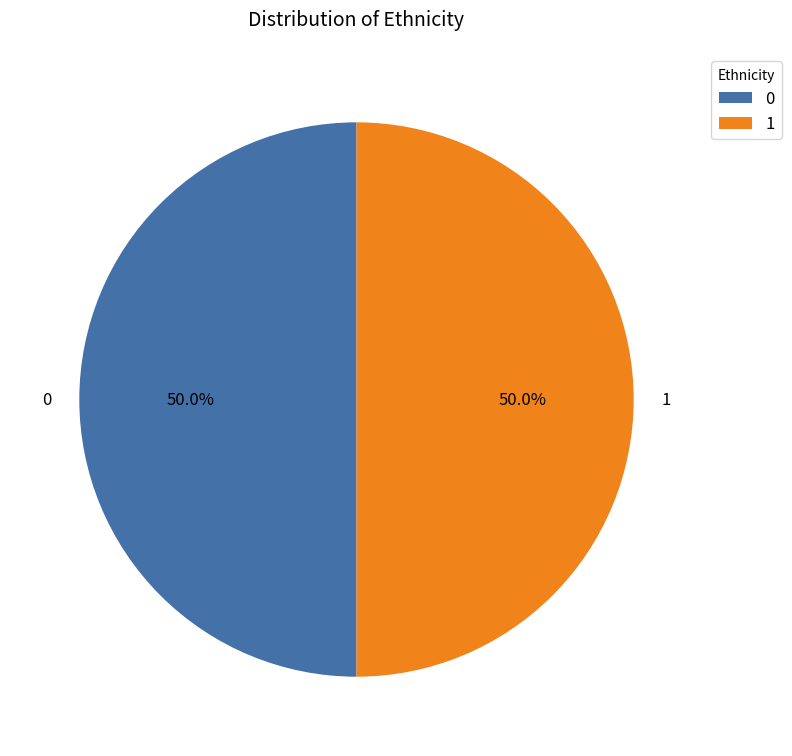

Count the number of slices in the pie.

2